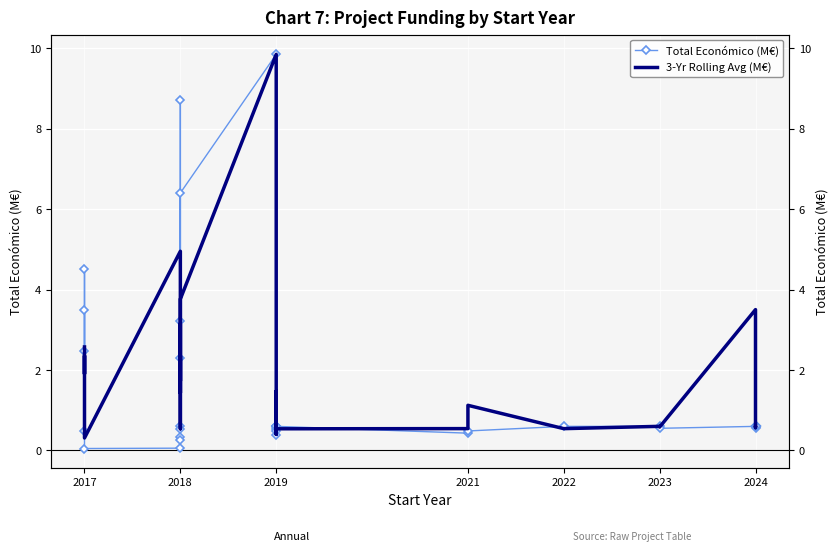

What is the value of the Total Económico (M€) point at the 38th from the left?

0.6